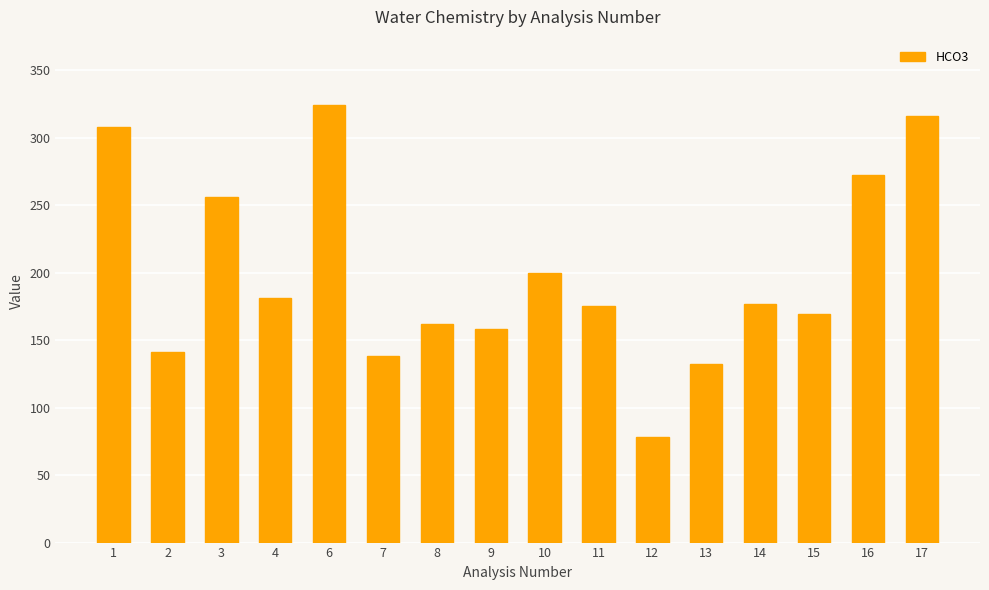

What is the difference between the values at 1 and 7?

170